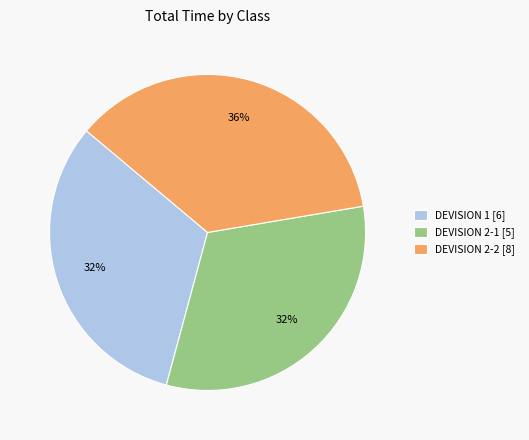

To the nearest percent, what percentage of the pie is DEVISION 2-2 [8]?

36%